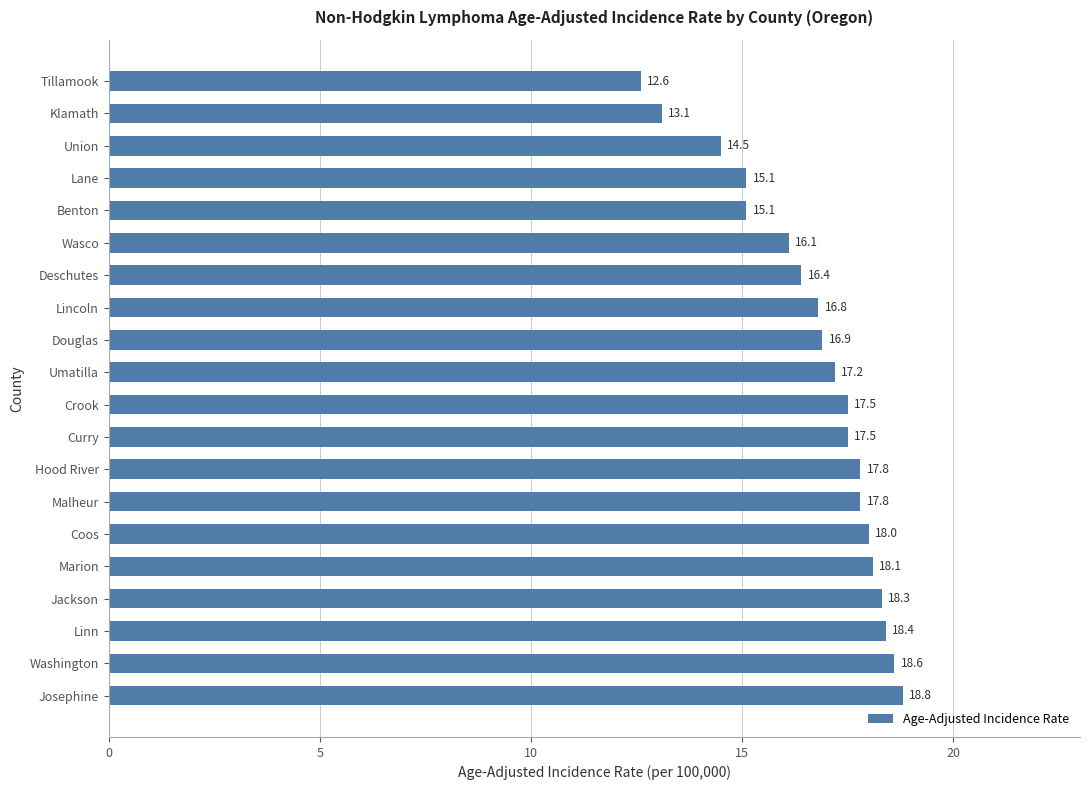

What is the minimum value shown in the chart?

12.6